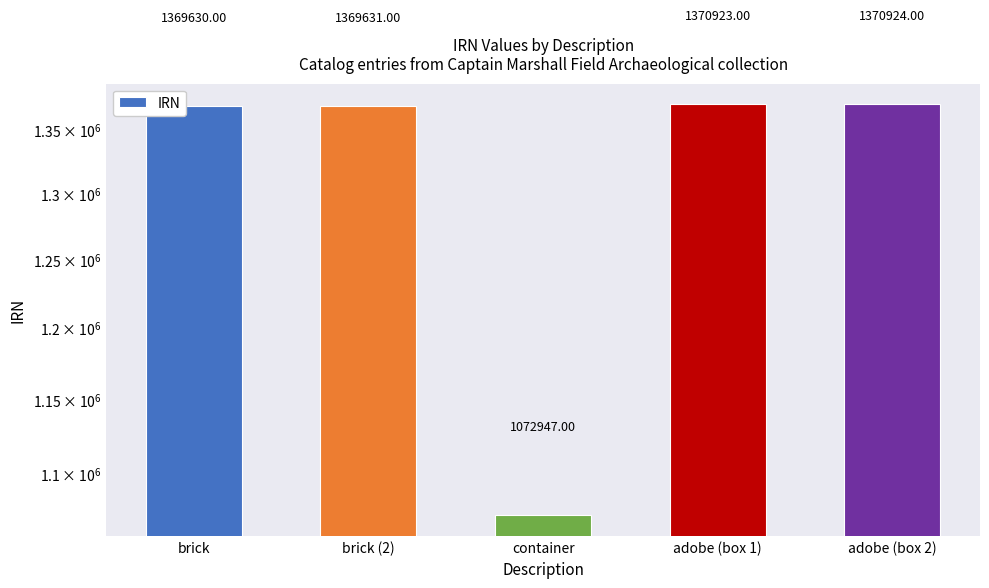

Rank the categories by value from highest to lowest.

adobe (box 2), adobe (box 1), brick (2), brick, container